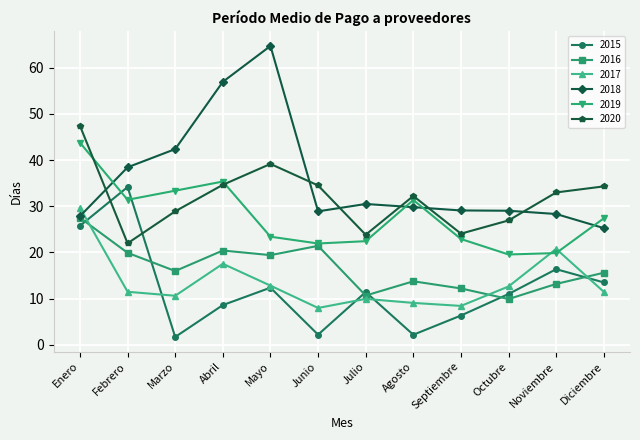

How many lines are shown in the chart?

6